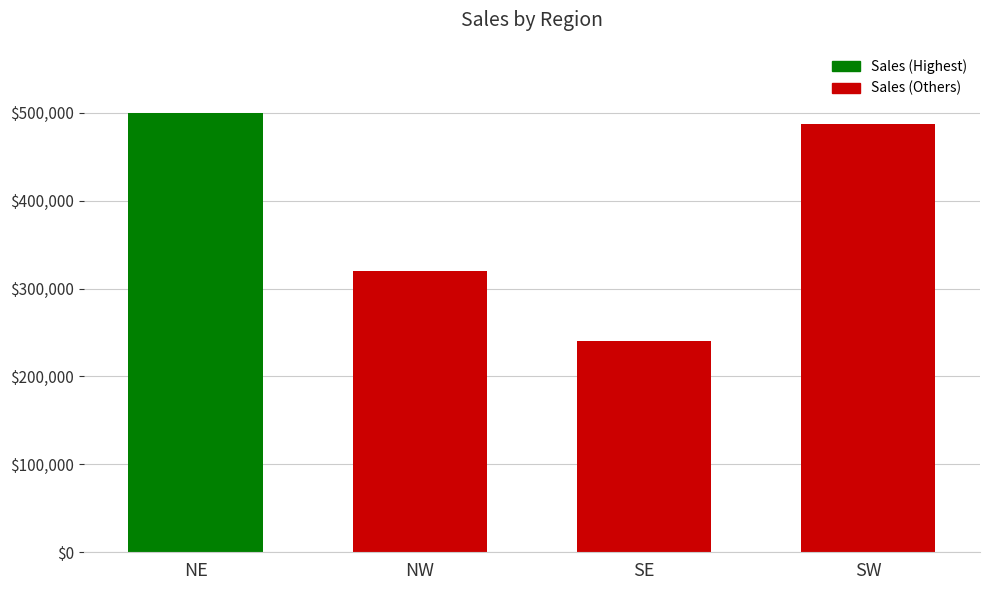

Approximately how many times larger is the value at SW compared to SE?

2.0